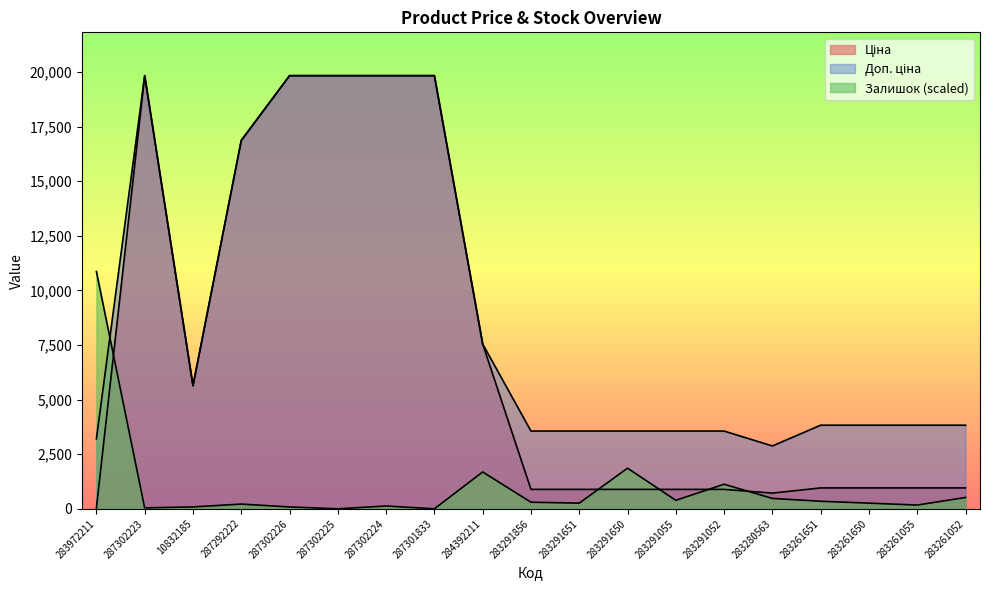

Does the chart display data point markers on the line(s)?

No